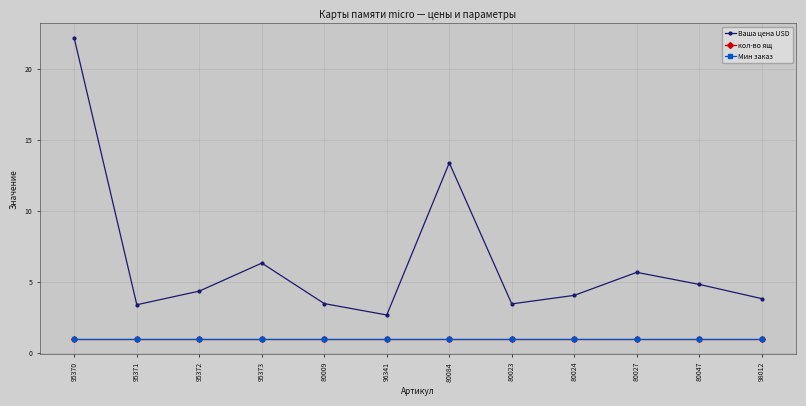

Is this an area chart (filled region under the line)?

No